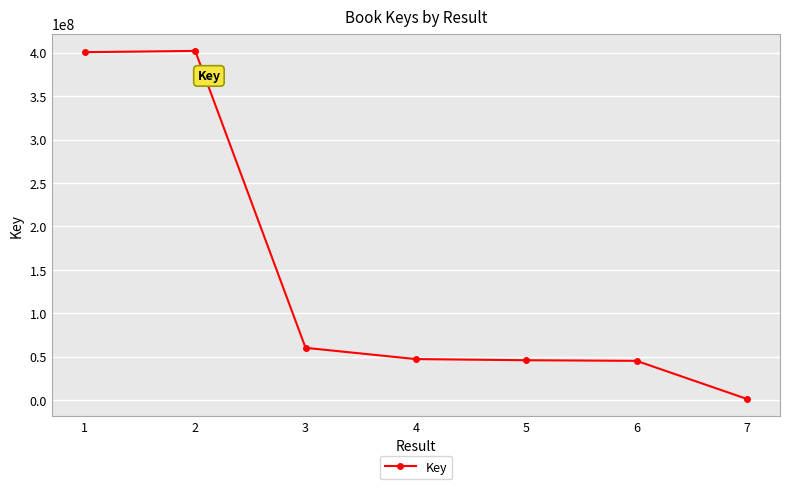

True or false: the data has more than 0 interior local peaks.

True